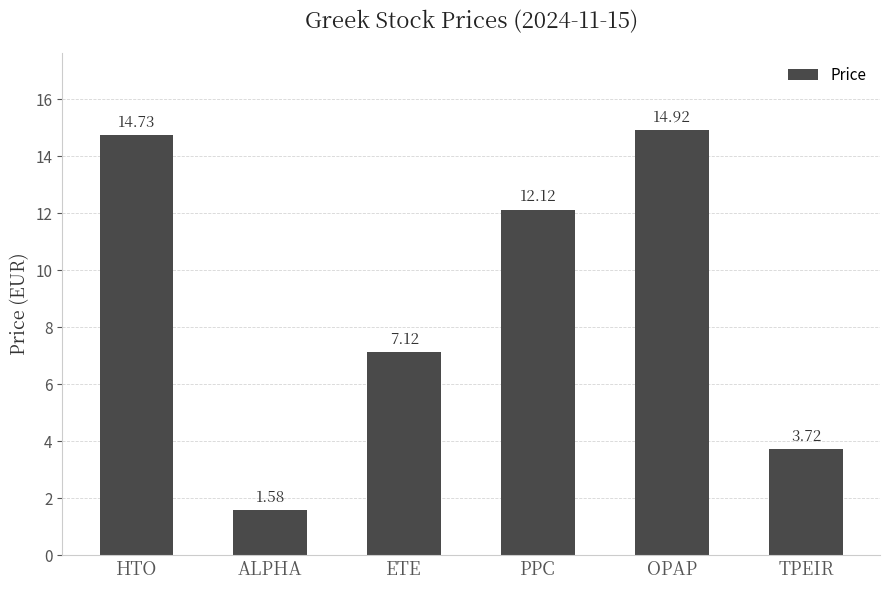

List the labels in order of value, smallest first.

ALPHA, TPEIR, ETE, PPC, HTO, OPAP